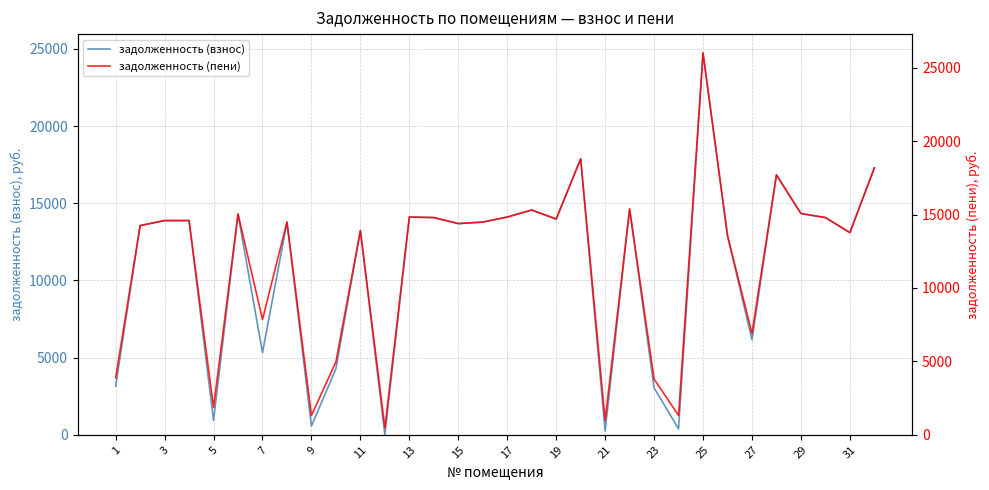

At how many categories does at least one series exceed 6531?

24